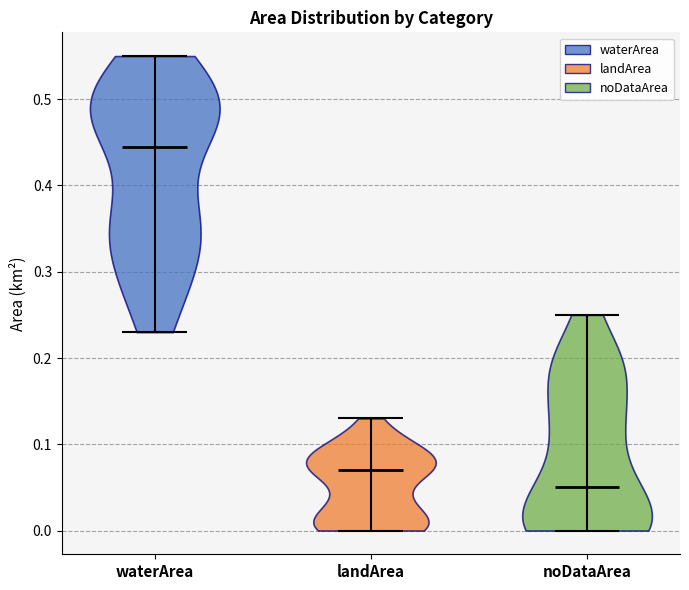

Which violin has the highest median line?

waterArea